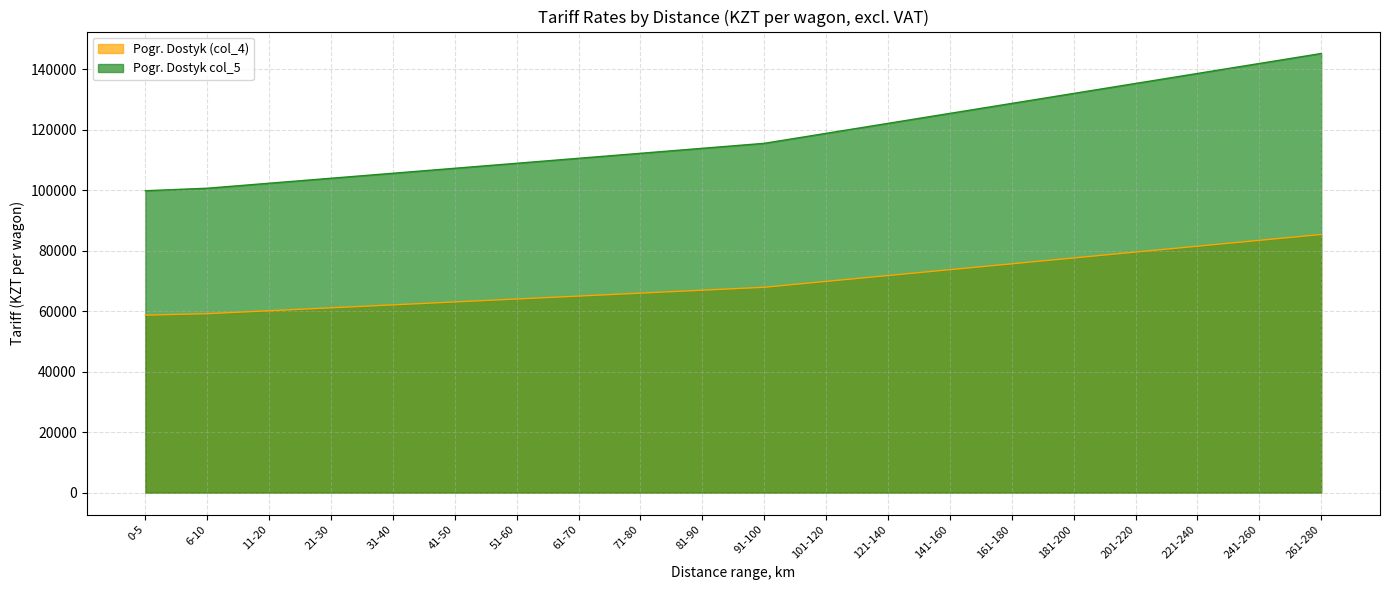

What is the difference between the maximum and minimum values in the Pogr. Dostyk (col_4) series?

26675